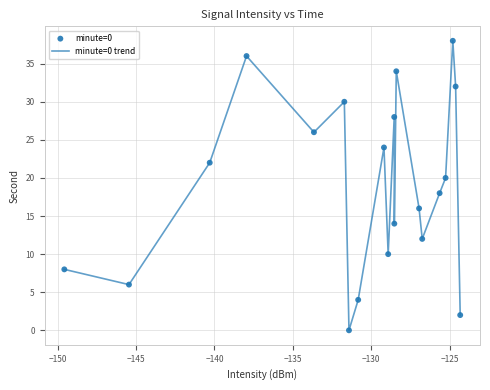

What is the greatest value displayed?

38